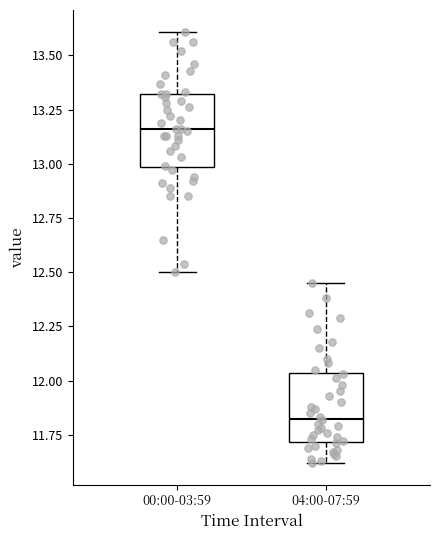

Reading left to right, transcribe this box plot: for each box, give where its median line is, the range the box spans, and where its two whiskers end, as read against the y-axis. The values are not printed on the chart, so give them approximately, as read against the axis.

00:00-03:59: median 13.15, box 13.00 to 13.30, whiskers 12.50 to 13.60
04:00-07:59: median 11.85, box 11.70 to 12.05, whiskers 11.60 to 12.45